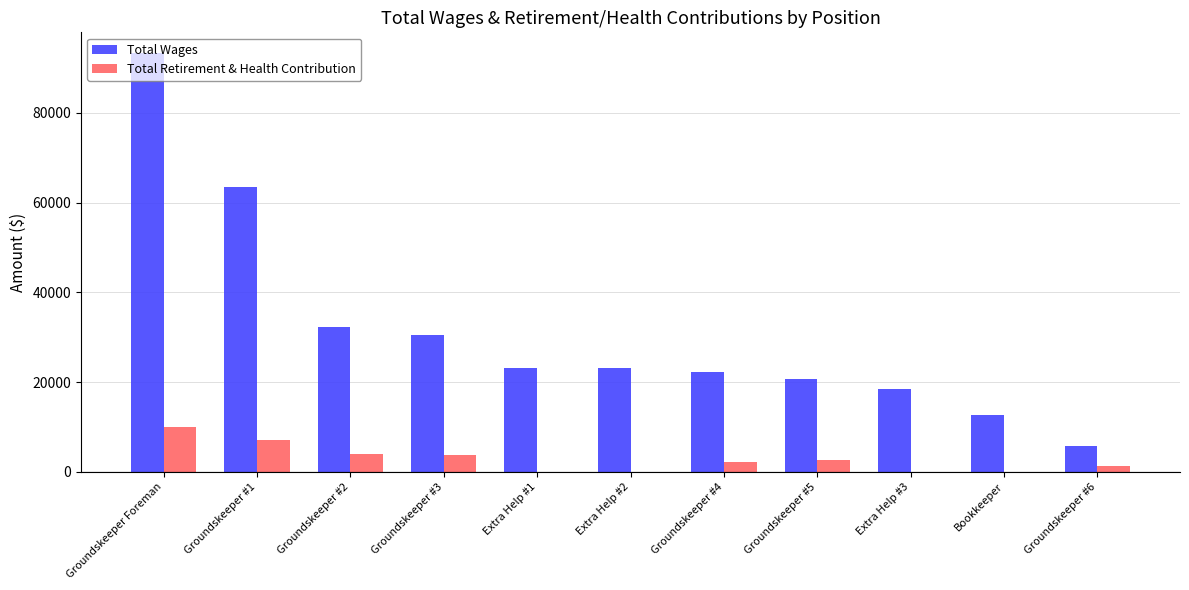

True or false: Total Retirement & Health Contribution has a value of 4146 at Groundskeeper Foreman.

False